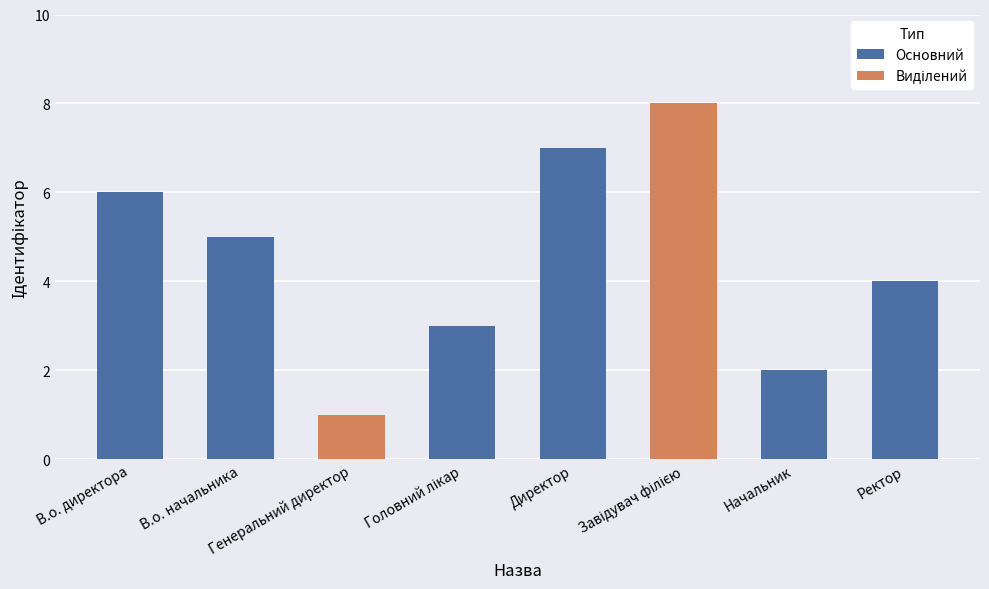

What is the change in value from В.о. директора to Головний лікар?

-3